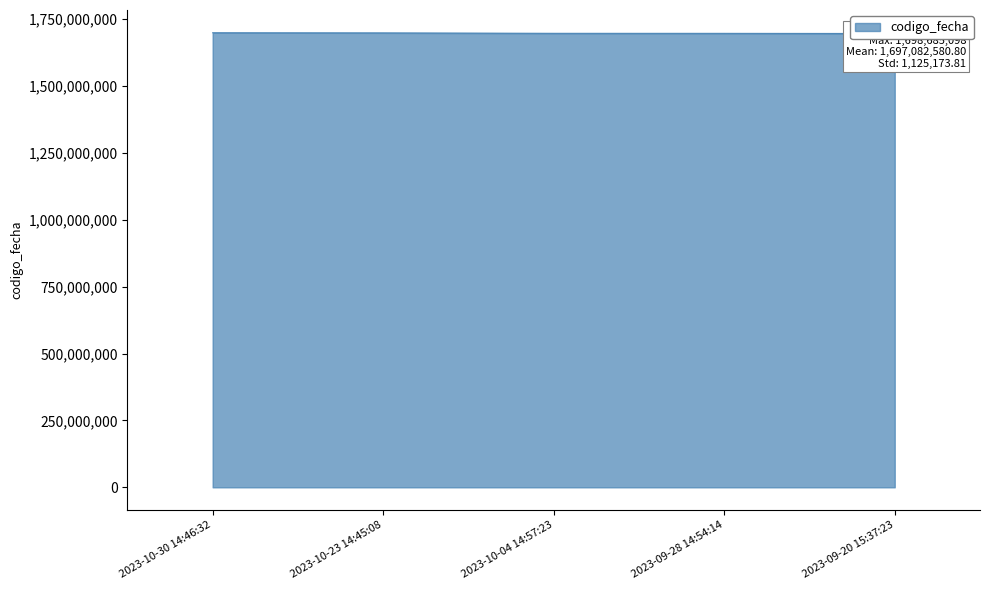

Count the number of values greater than 1696498011.

2